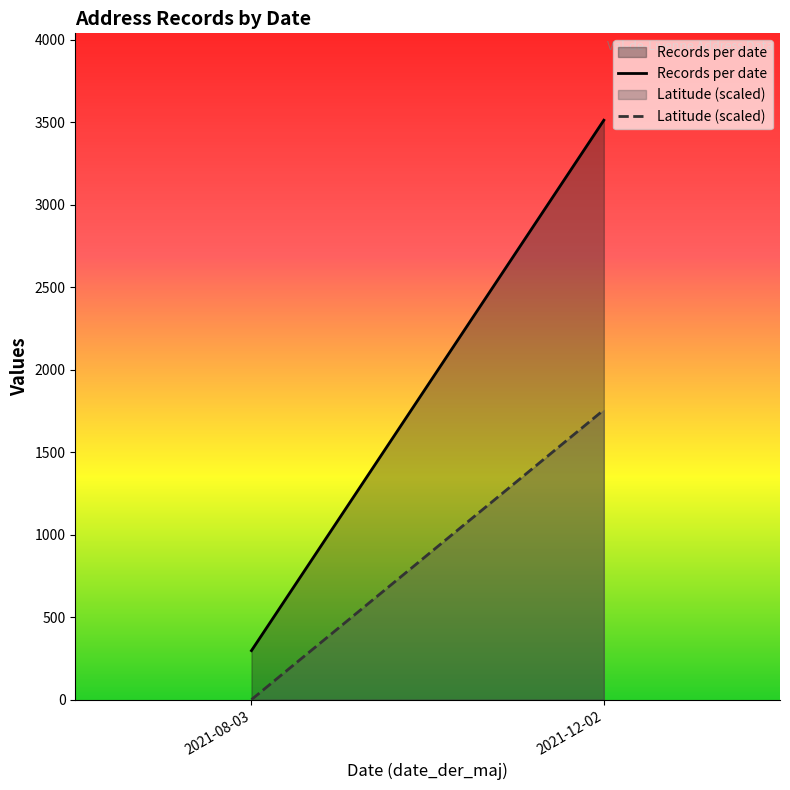

Rank the series at 2021-12-02 from lowest to highest value.

Latitude (scaled), Records per date